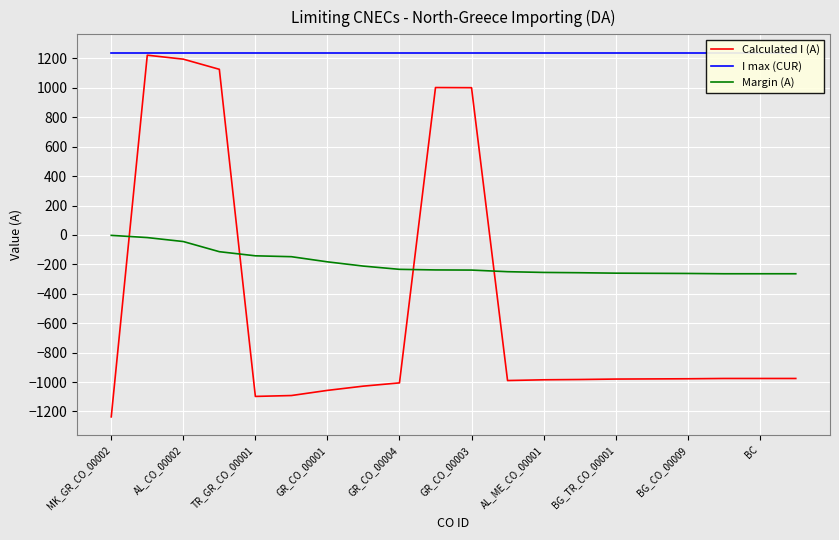

Which series has the largest total across all categories?

I max (CUR)